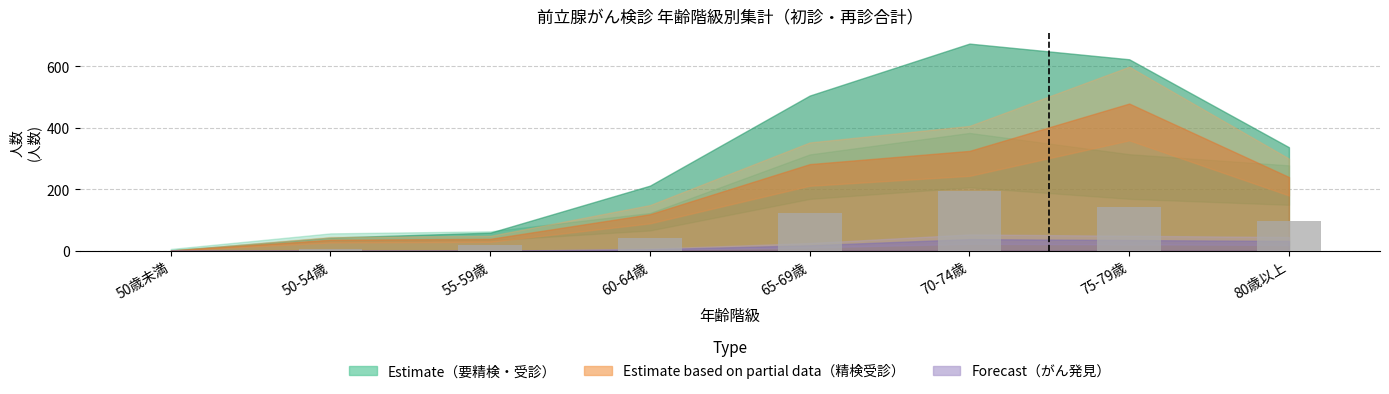

Which category has the highest value across all series?

70-74歳